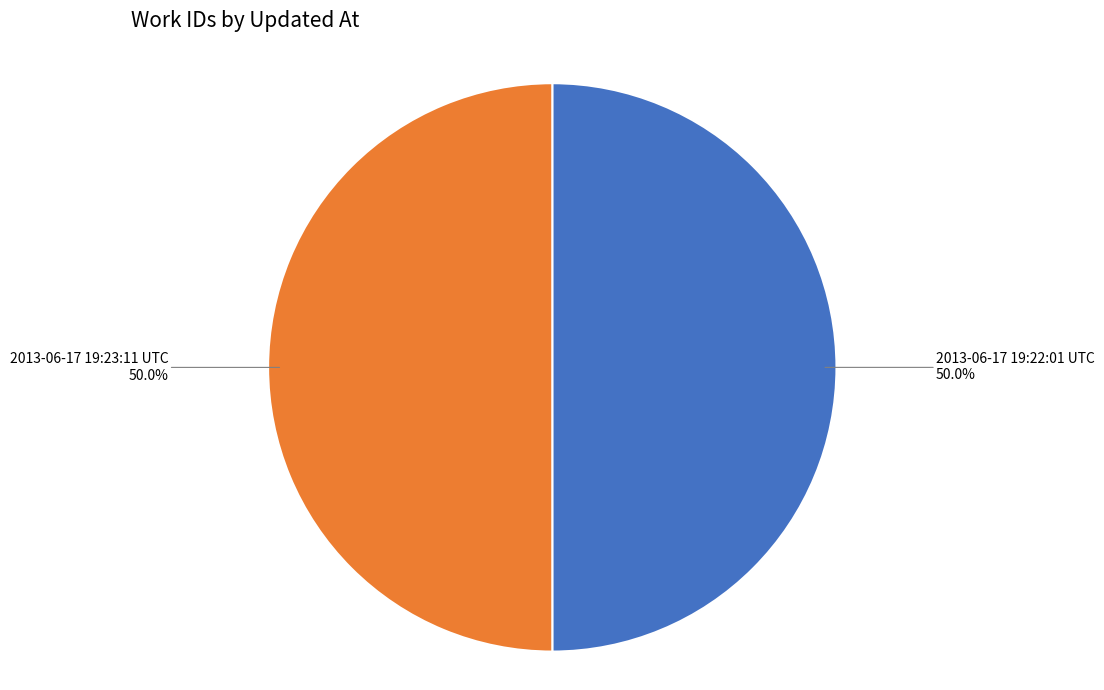

What percentage is the 2013-06-17 19:22:01 UTC slice, to the nearest percent?

50%